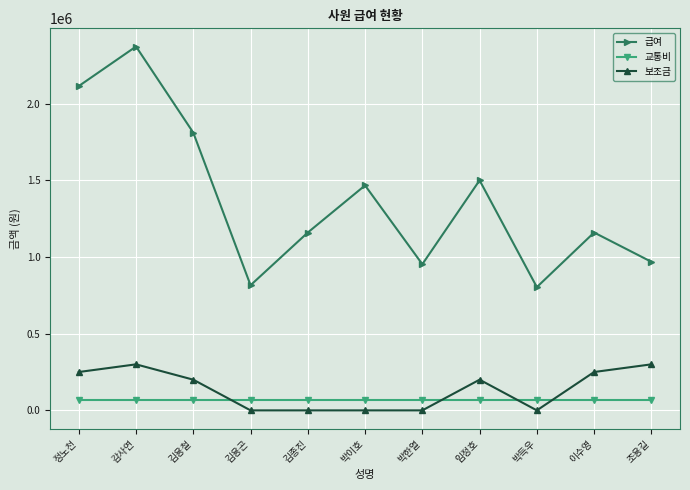

Count the number of data series in this chart.

3